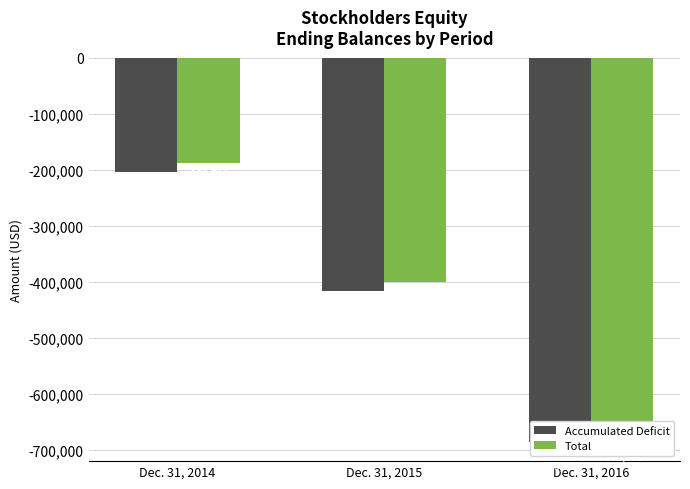

Read the Accumulated Deficit value at Dec. 31, 2015, to the nearest 50.

-416050